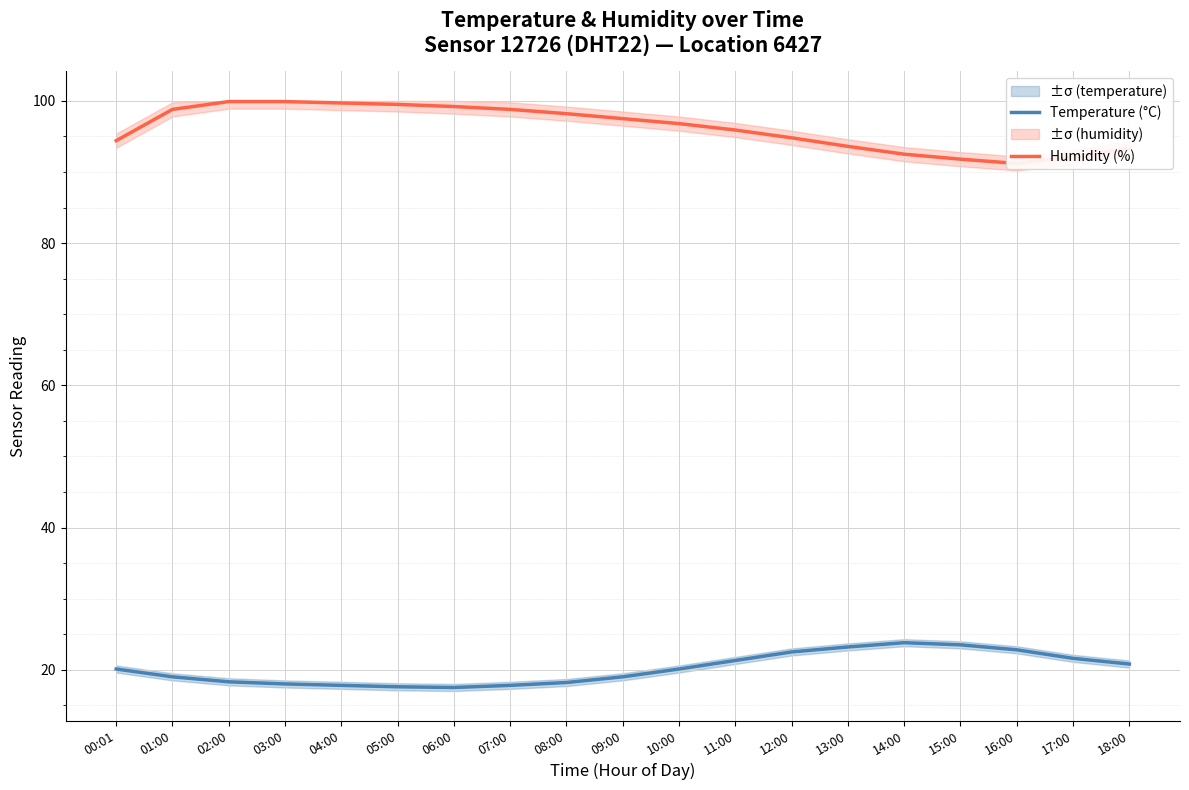

Rank the categories by Humidity (%) value from highest to lowest.

02:00, 03:00, 04:00, 05:00, 06:00, 01:00, 07:00, 08:00, 09:00, 10:00, 11:00, 12:00, 00:01, 13:00, 18:00, 14:00, 17:00, 15:00, 16:00